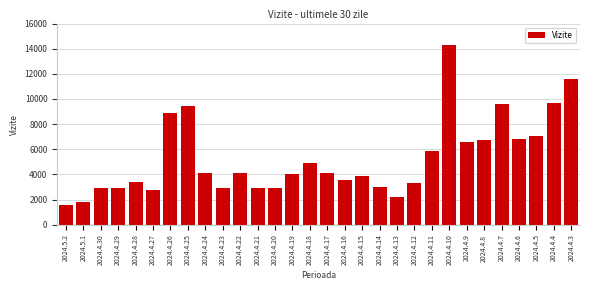

Which category has the highest value across all series?

2024.4.10